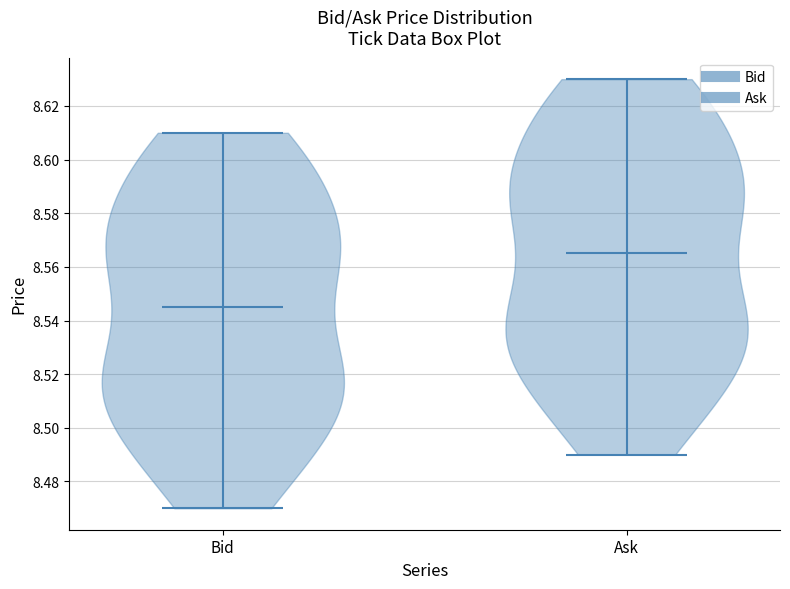

Reading left to right, read every violin against the y-axis: where its median line is, and the lowest and highest points it reaches. The values are not printed on the chart, so give them approximately, as read against the axis.

Bid: median line 8.546, lowest point 8.470, highest point 8.610
Ask: median line 8.566, lowest point 8.490, highest point 8.630